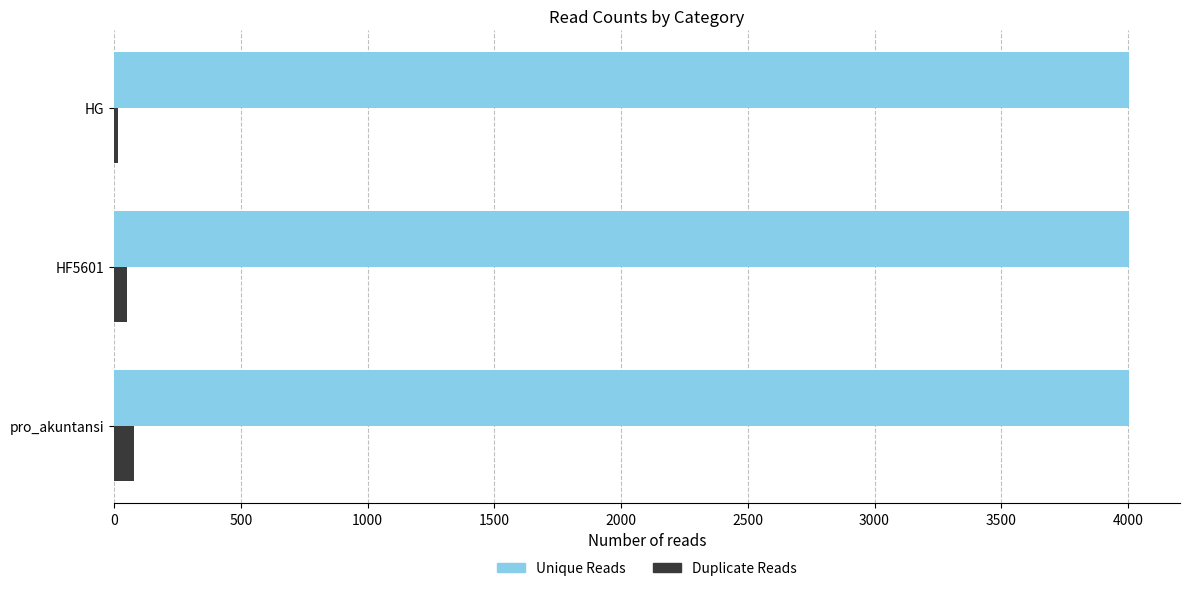

At how many categories does at least one series exceed 51?

3